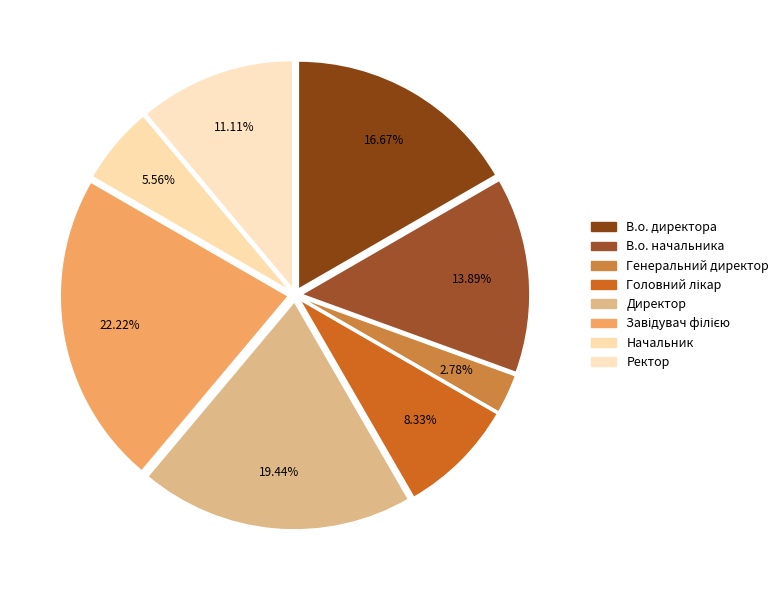

What is the change in value from В.о. директора to В.о. начальника?

-1